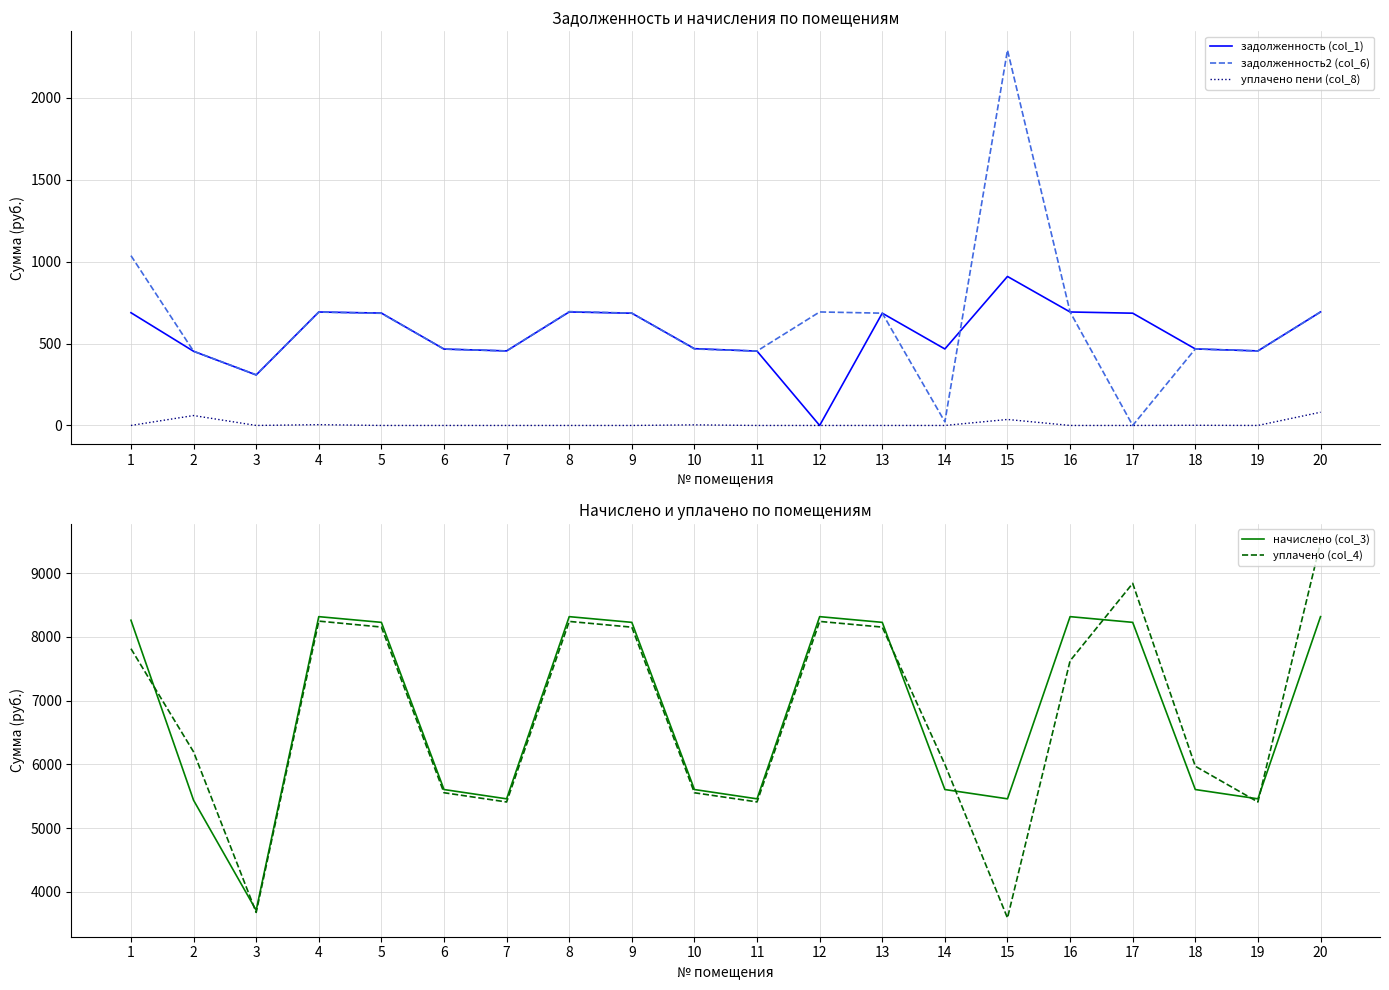

True or false: задолженность (col_1) and уплачено (col_4) cross at least once.

False